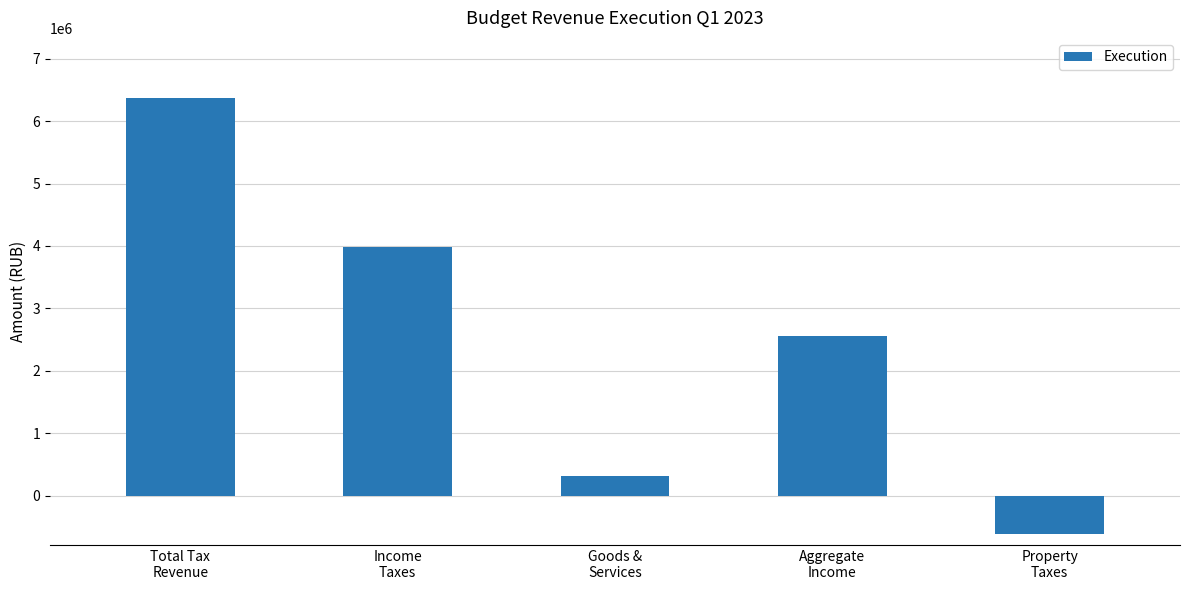

What position from the right is Total Tax
Revenue?

5